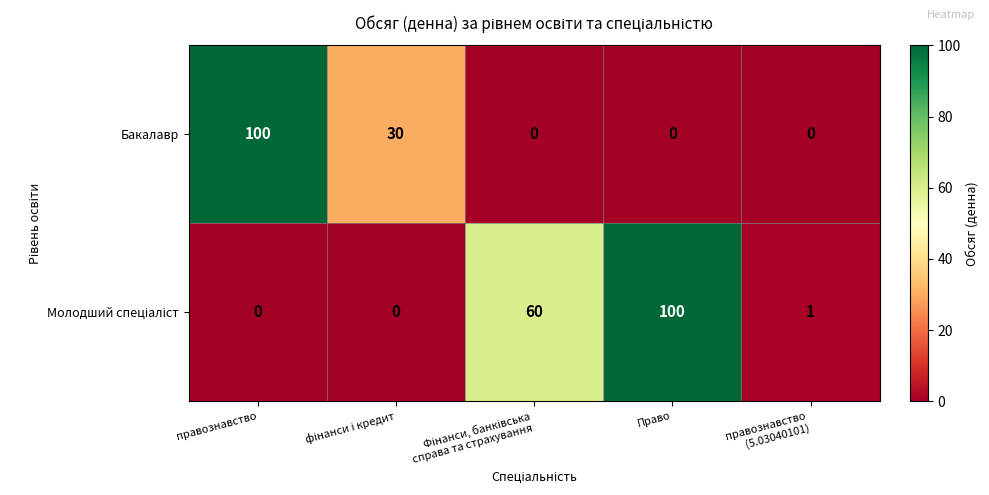

How many data points in Бакалавр are above 0?

2